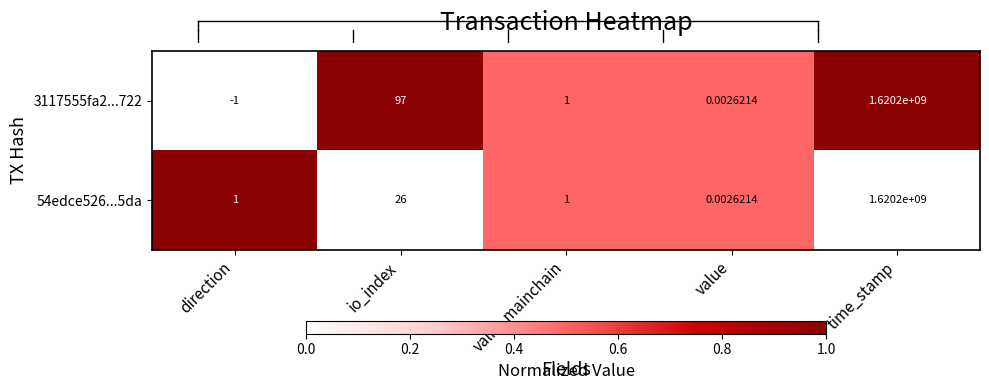

Where is 54edce526...5da nearest to the value 810100000?

io_index